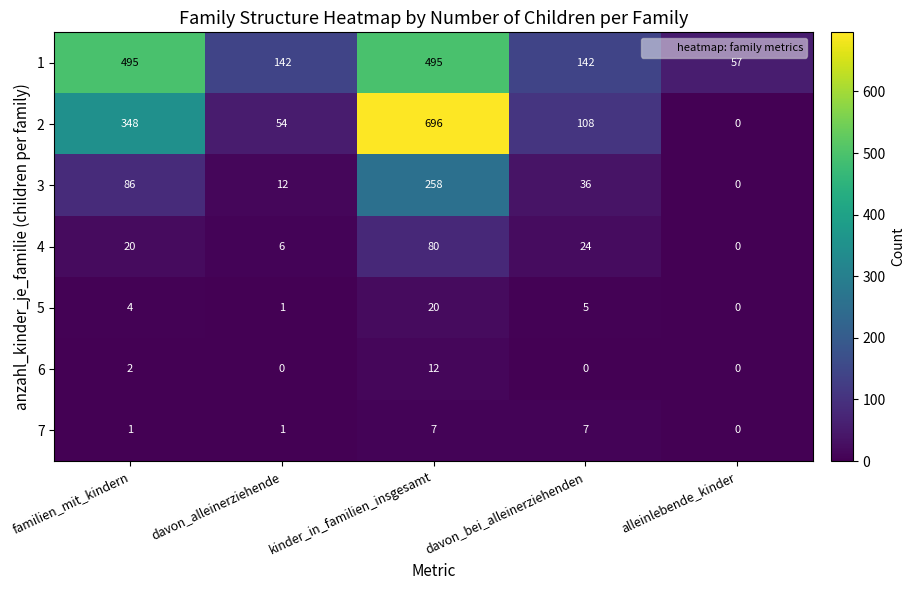

List the labels in order of 5 value, smallest first.

alleinlebende_kinder, davon_alleinerziehende, familien_mit_kindern, davon_bei_alleinerziehenden, kinder_in_familien_insgesamt